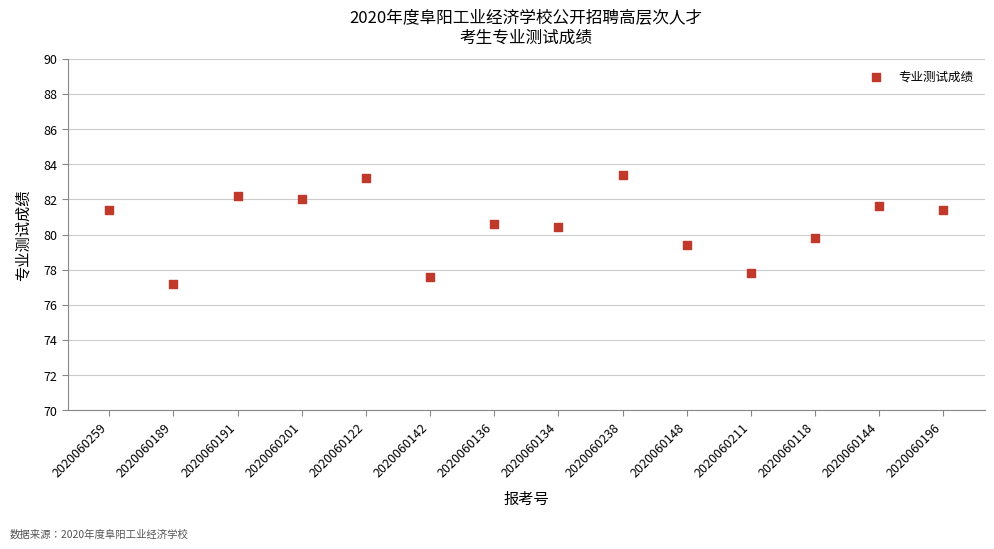

What is the range of Y values (max minus min)?

6.2